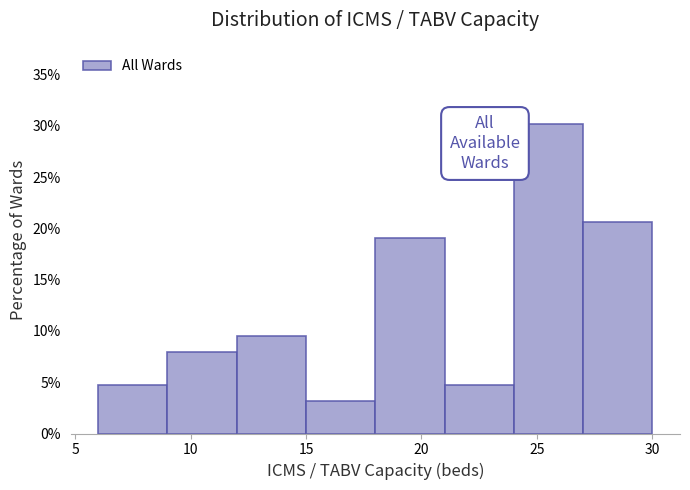

Which range on the x-axis has the tallest bar?

24 to 27